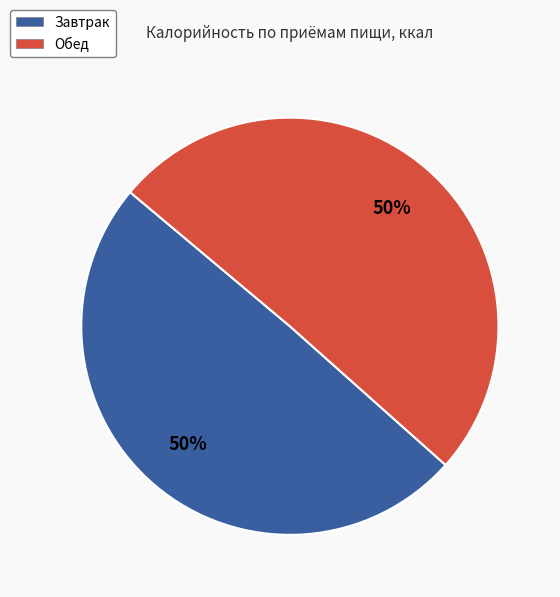

Is the sum of Обед and Завтрак greater than half?

Yes